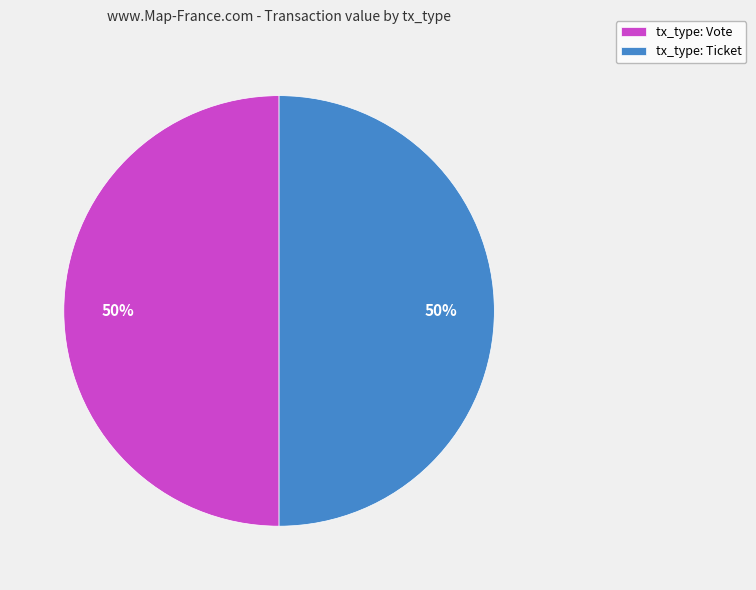

True or false: tx_type: Vote accounts for 50% of the total.

True